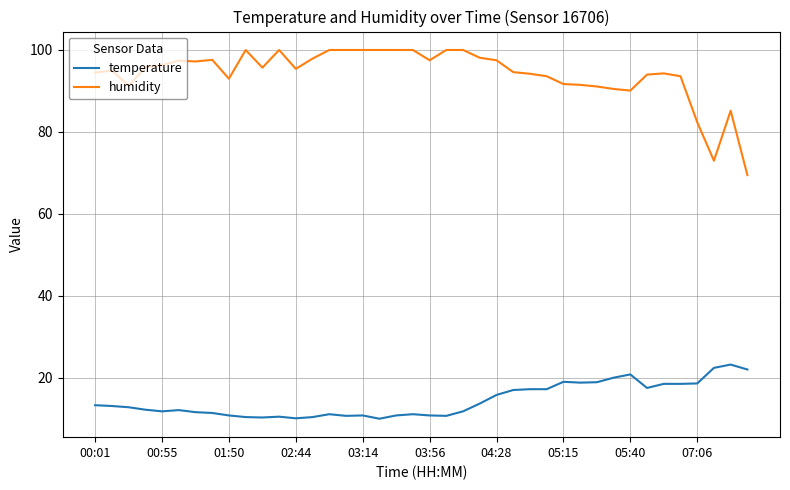

What is the minimum value shown in the chart?

10.0